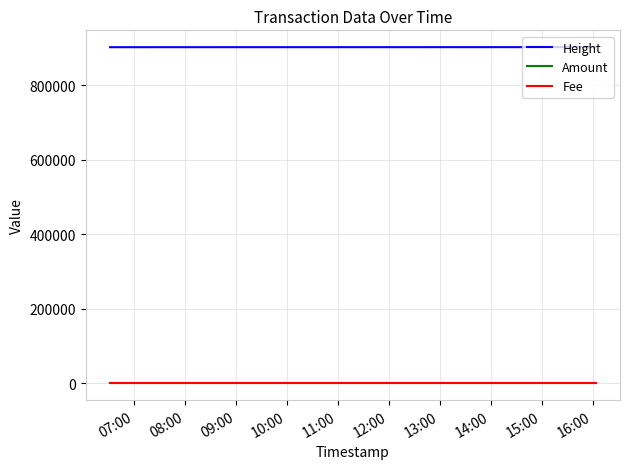

How many categories are shown in the chart?

3